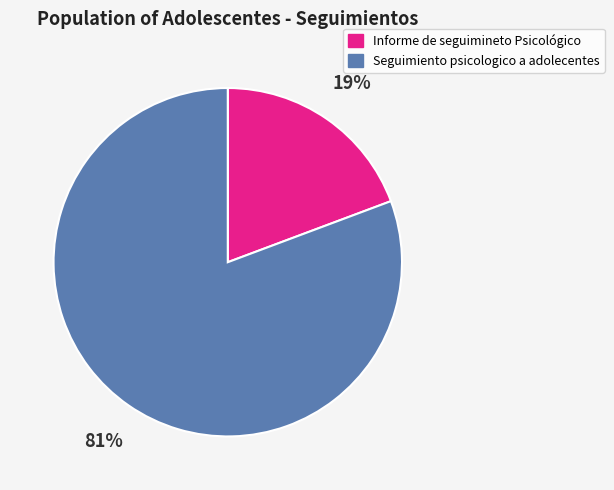

Is the sum of Seguimiento psicologico a adolecentes and Informe de seguimineto Psicológico greater than half?

Yes